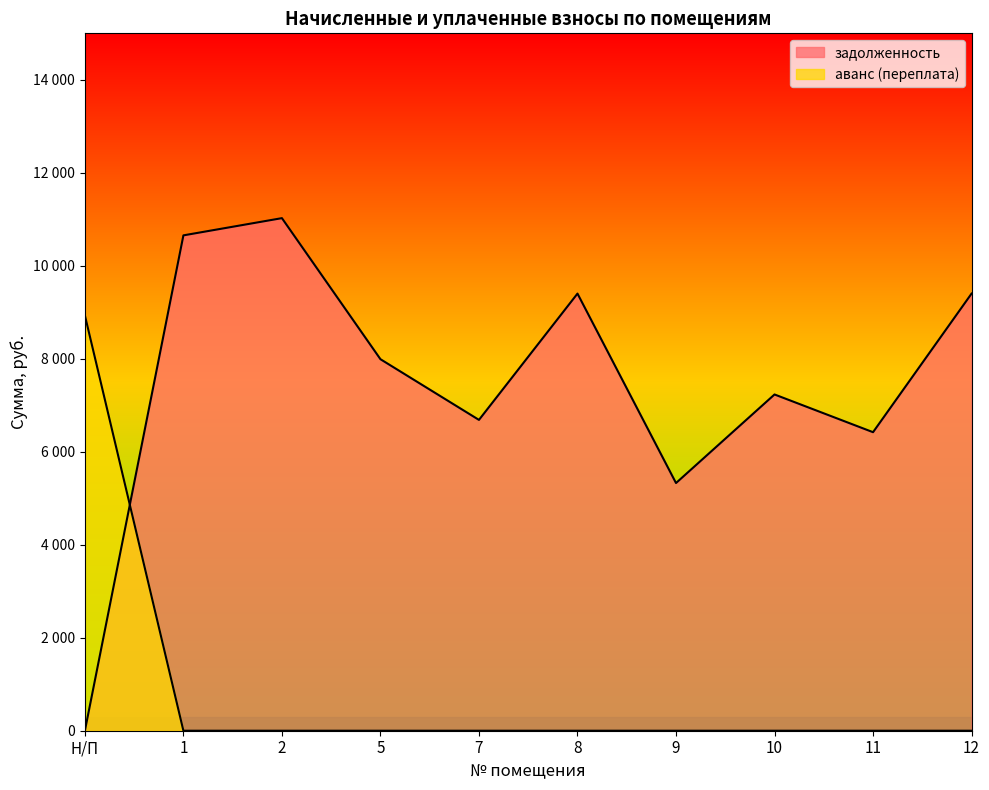

Between 1 and 9, which series saw the biggest shift?

задолженность